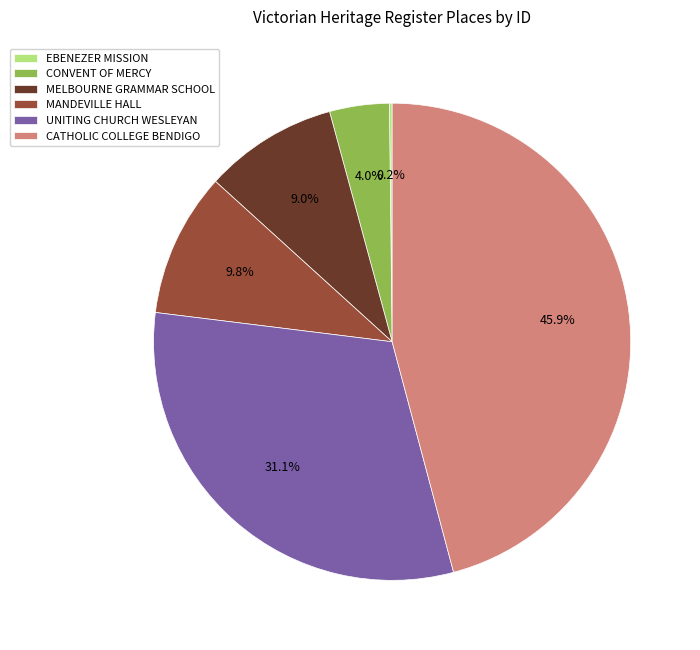

Approximately how many times larger is the value at MANDEVILLE HALL compared to MELBOURNE GRAMMAR SCHOOL?

1.1